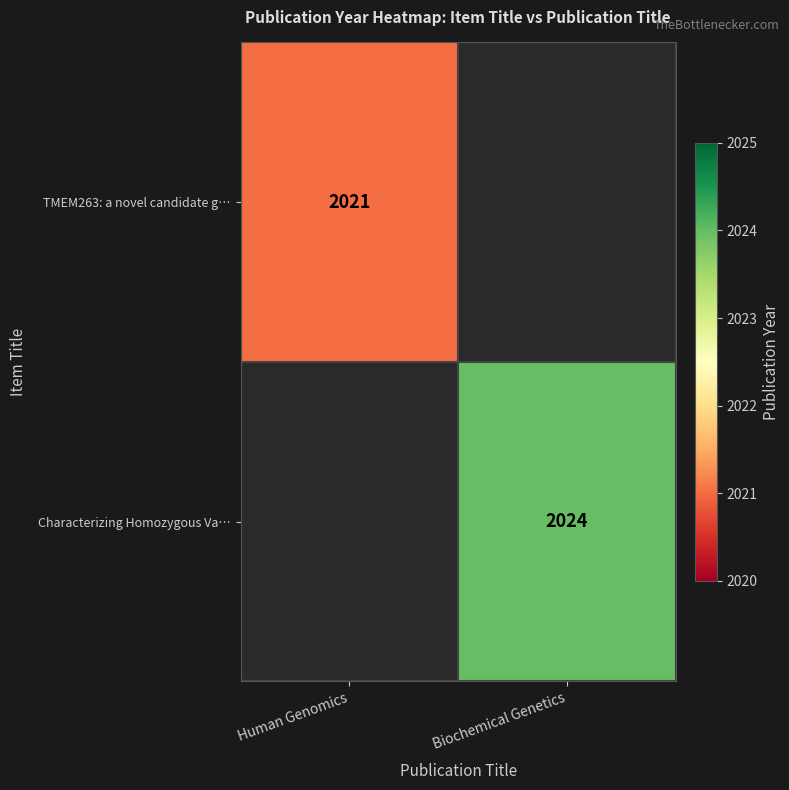

The value of Characterizing Homozygous Va… at Biochemical Genetics is 2024. True or false?

True